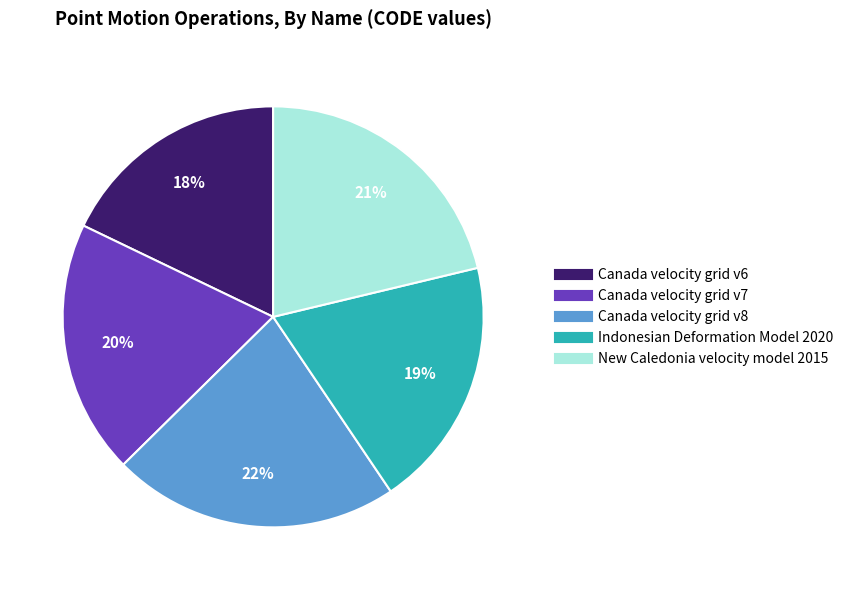

Is the sum of Canada velocity grid v7 and New Caledonia velocity model 2015 greater than half?

No